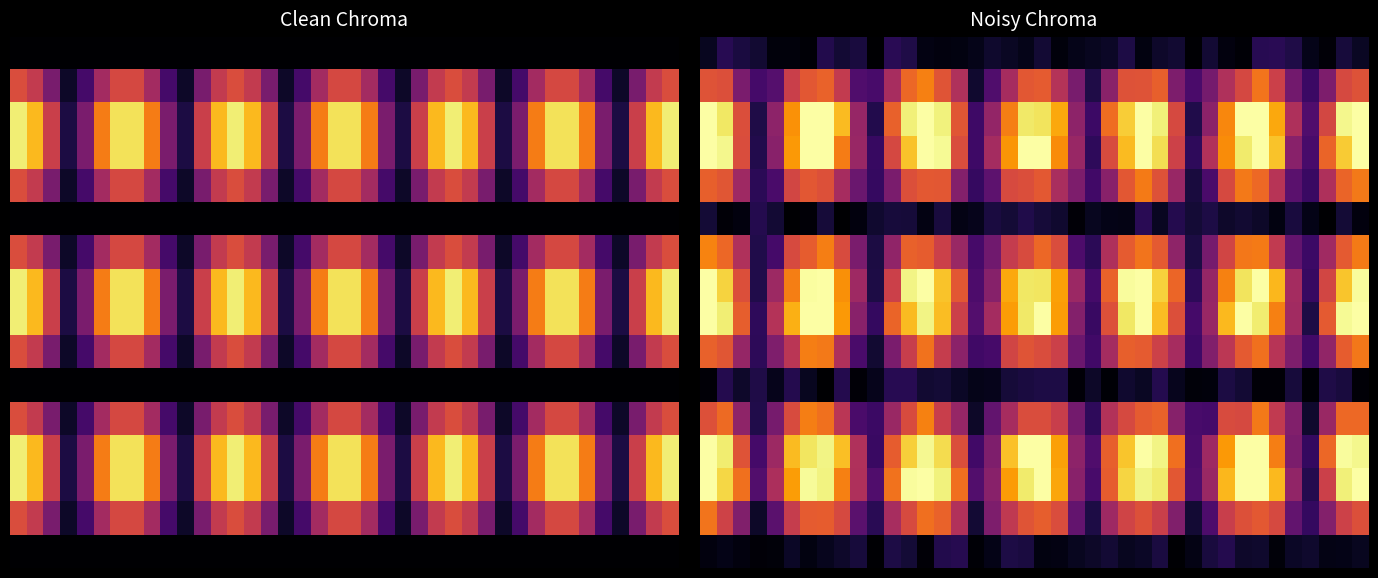

What is the total value across all series at 29?

219.9